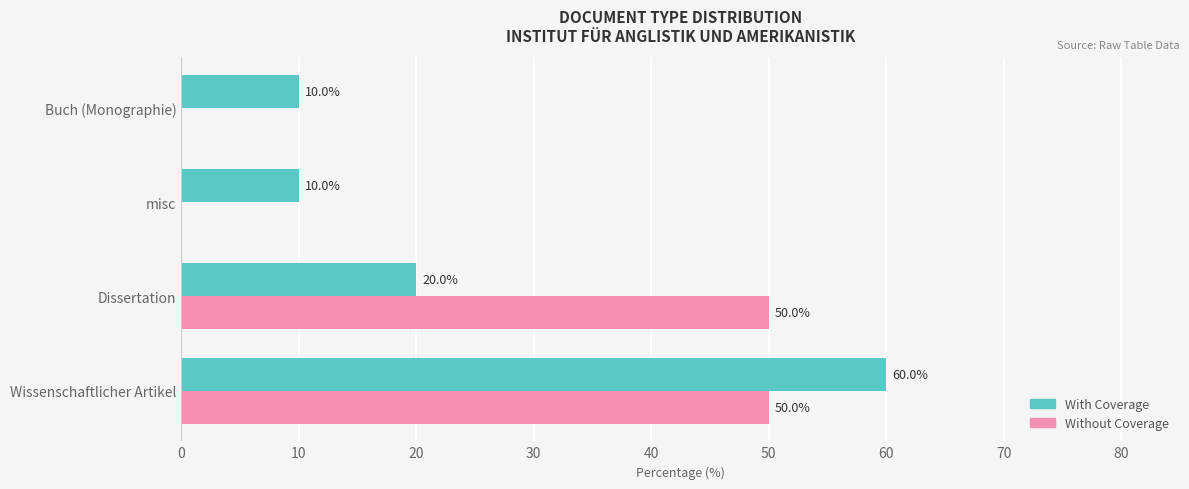

The value of Without Coverage at Buch (Monographie) is 21. True or false?

False